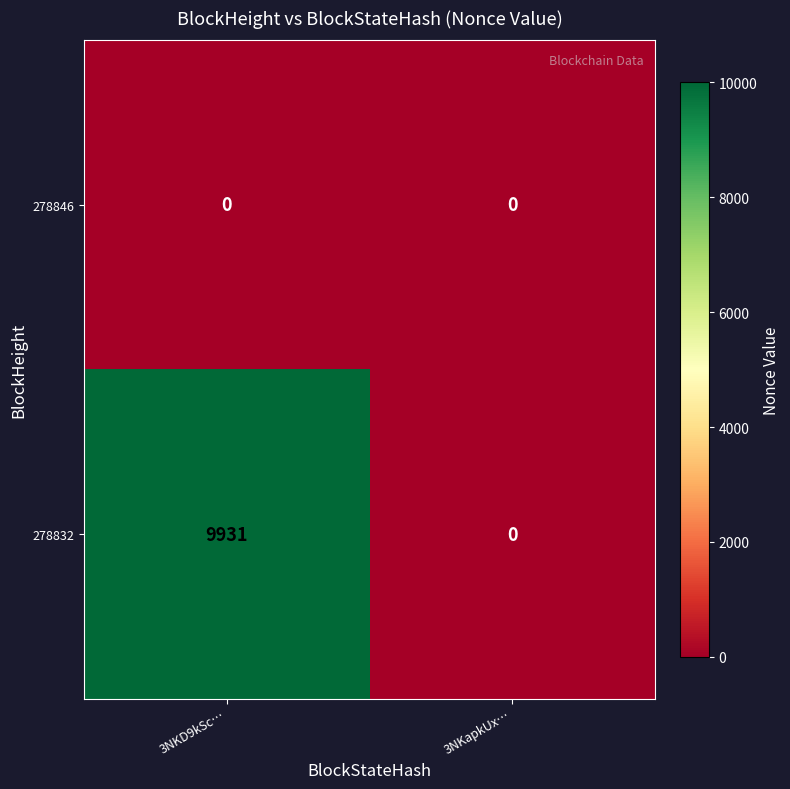

Rank the series by their average value, from highest to lowest.

278832, 278846